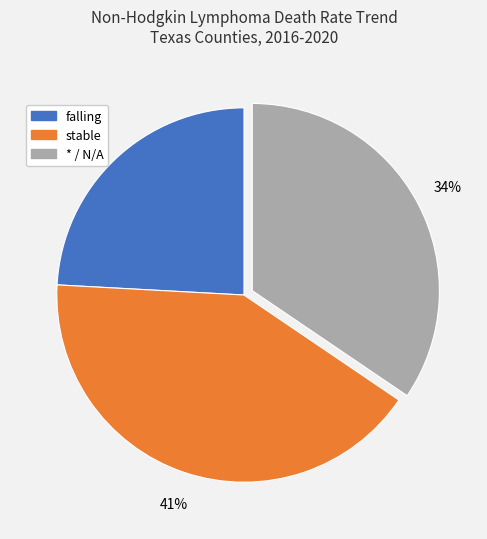

Does any single category account for the majority?

No